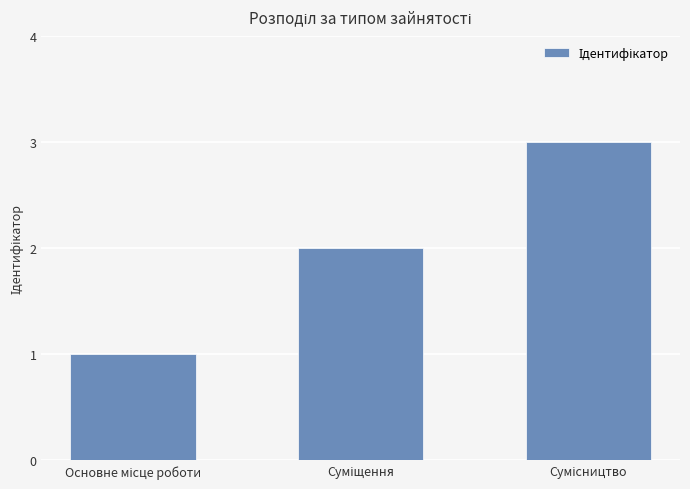

What is the maximum value shown in the chart?

3